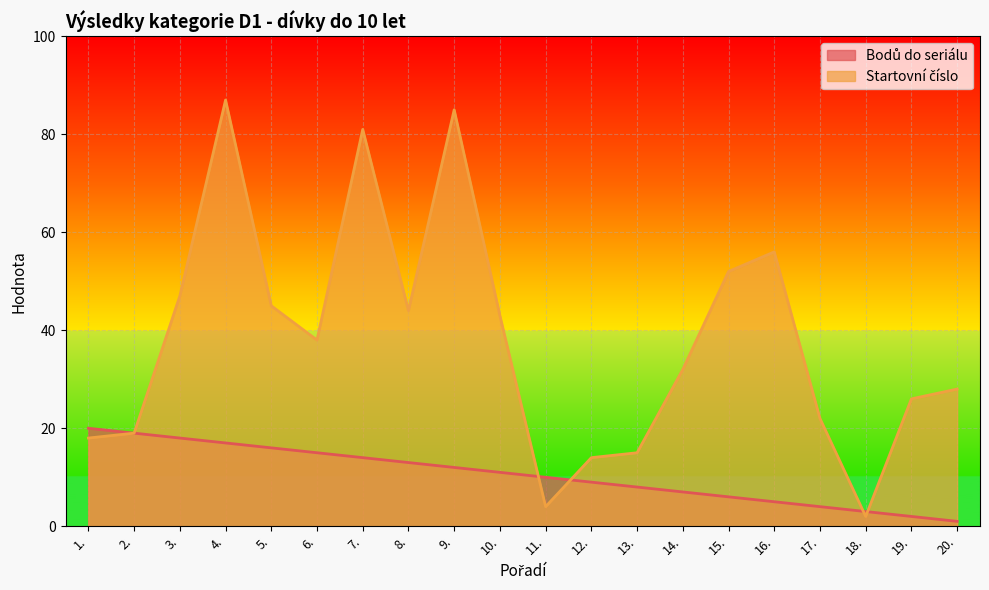

How many lines are shown in the chart?

2